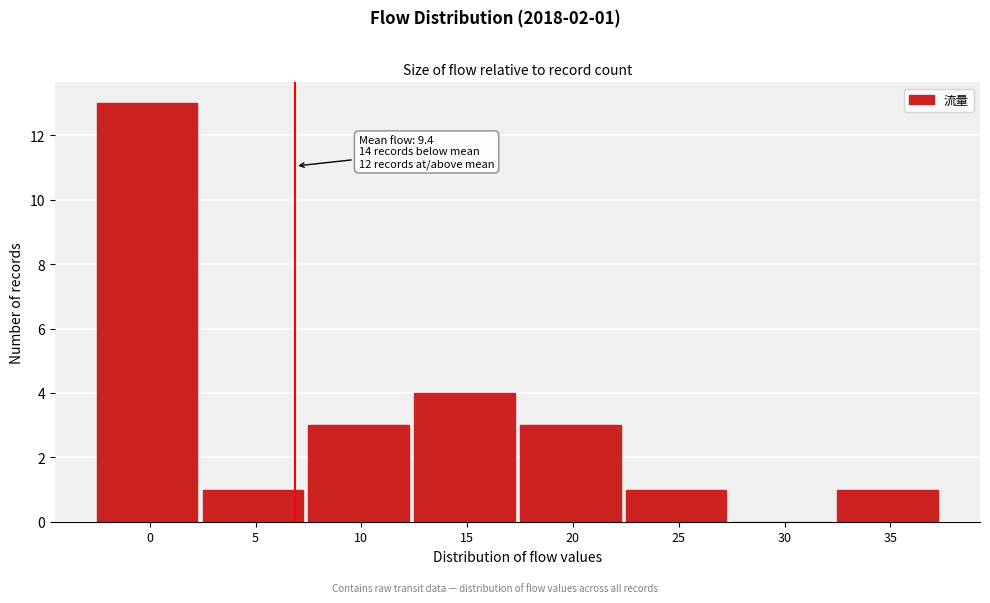

Reading left to right, list all the values displayed in this chart.

0=13	5=1	10=3	15=4	20=3	25=1	30=0	35=1